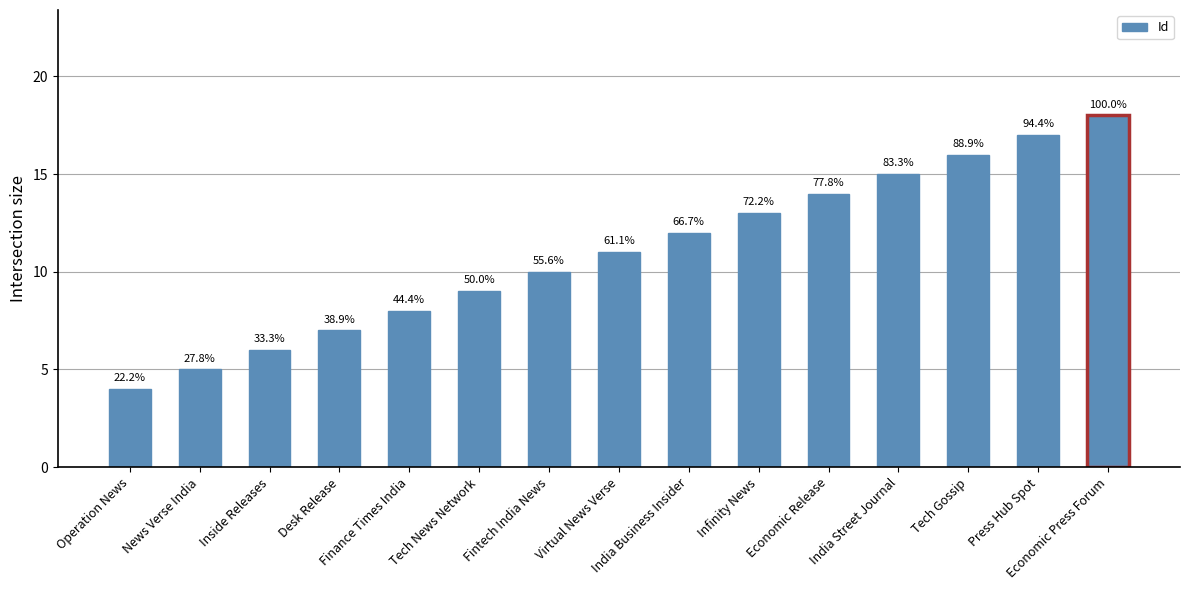

List the labels in order of value, smallest first.

Operation News, News Verse India, Inside Releases, Desk Release, Finance Times India, Tech News Network, Fintech India News, Virtual News Verse, India Business Insider, Infinity News, Economic Release, India Street Journal, Tech Gossip, Press Hub Spot, Economic Press Forum